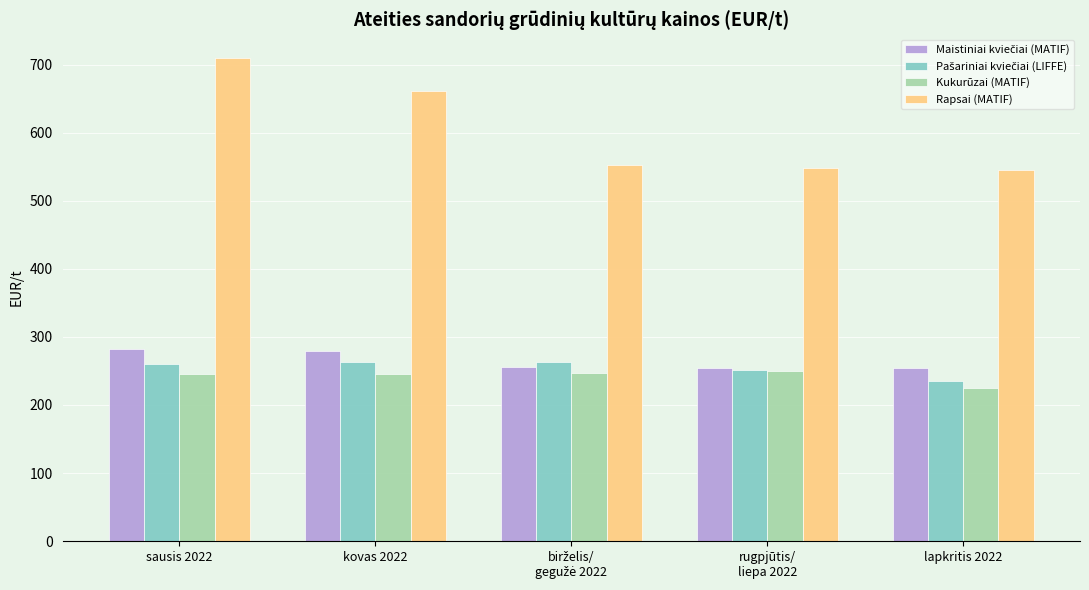

At which category is the sum across all series the highest?

sausis 2022